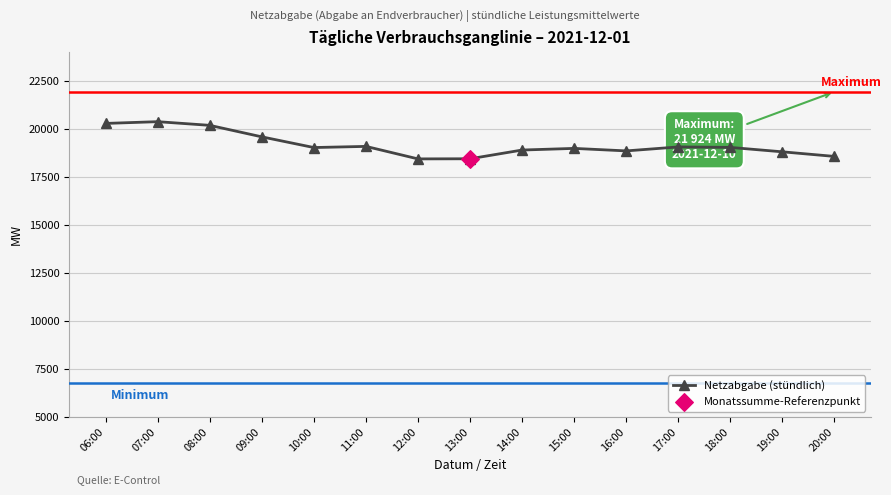

Which has a higher value, 06:00 or 10:00?

06:00